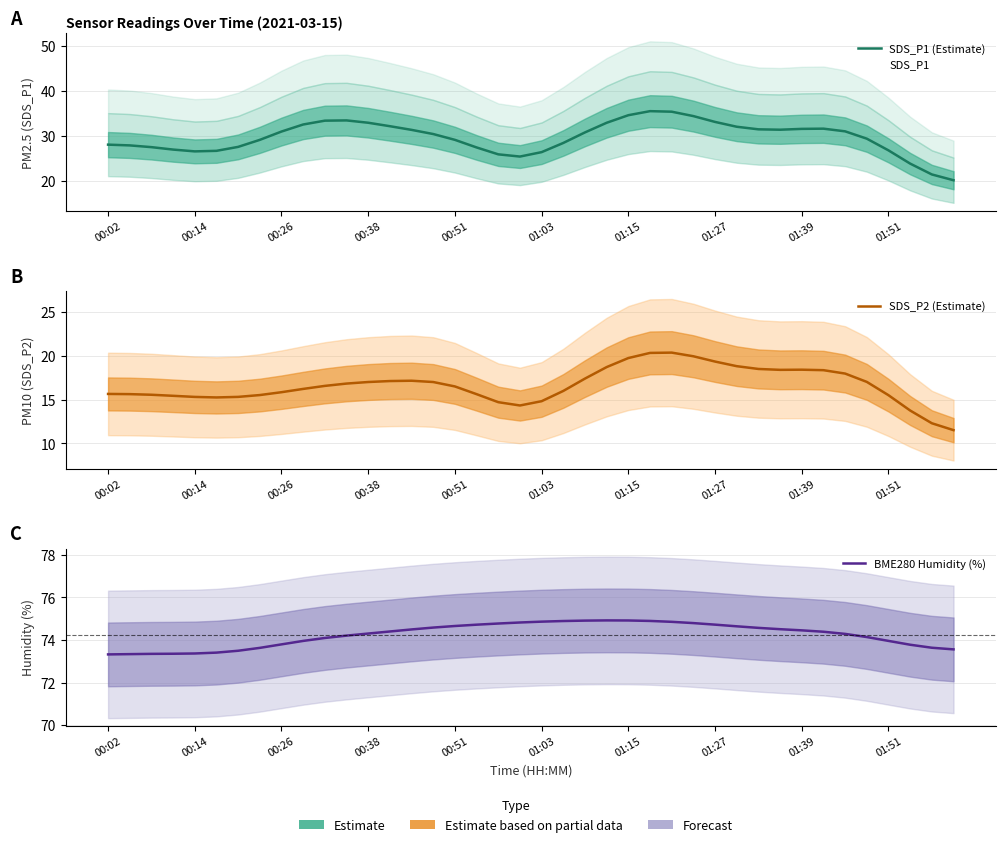

At how many categories does at least one series exceed 33?

40